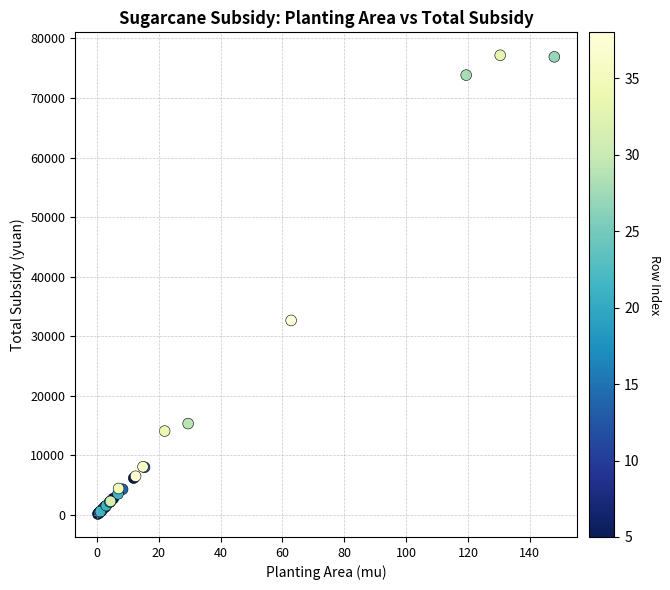

What Y value in the scatter plot is closest to 38663?

32656.0